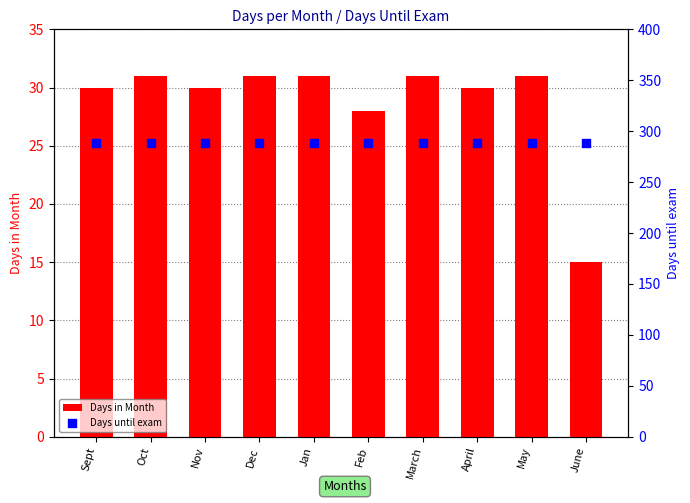

At which category is the sum across all series the highest?

Oct